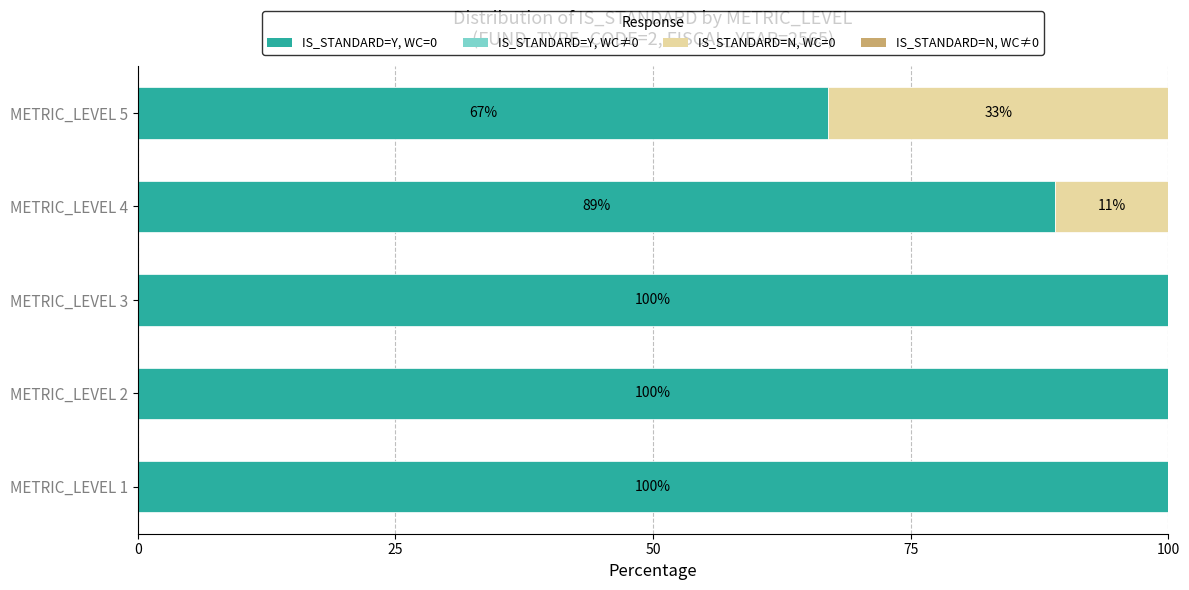

True or false: IS_STANDARD=Y, WC=0 has a value of 15 at METRIC_LEVEL 5.

False